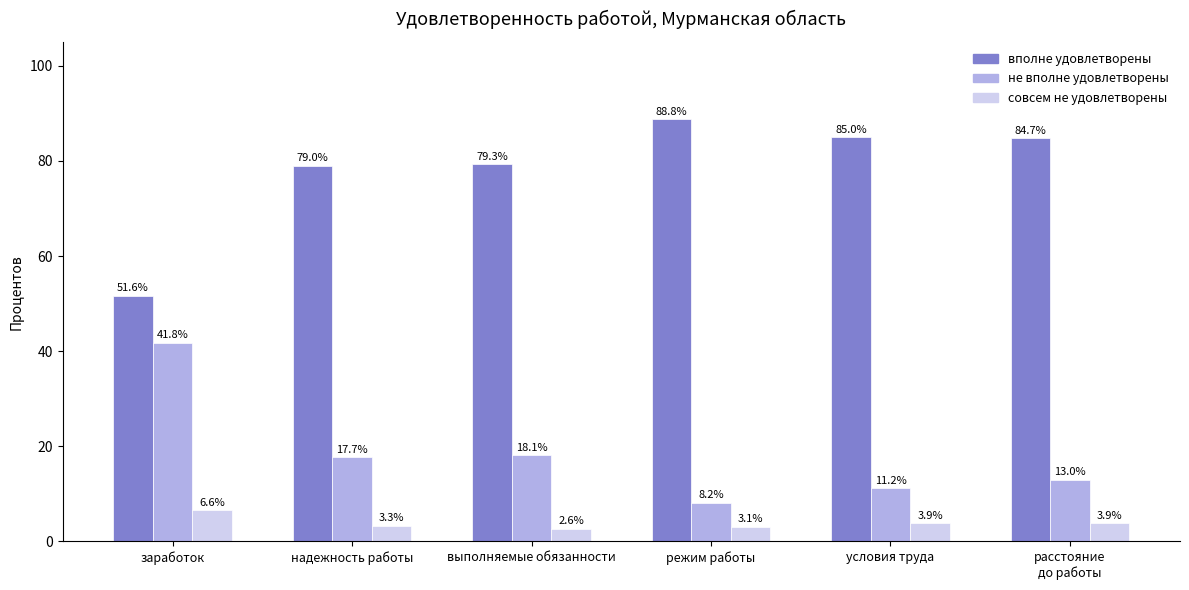

Which series has the largest total across all categories?

вполне удовлетворены